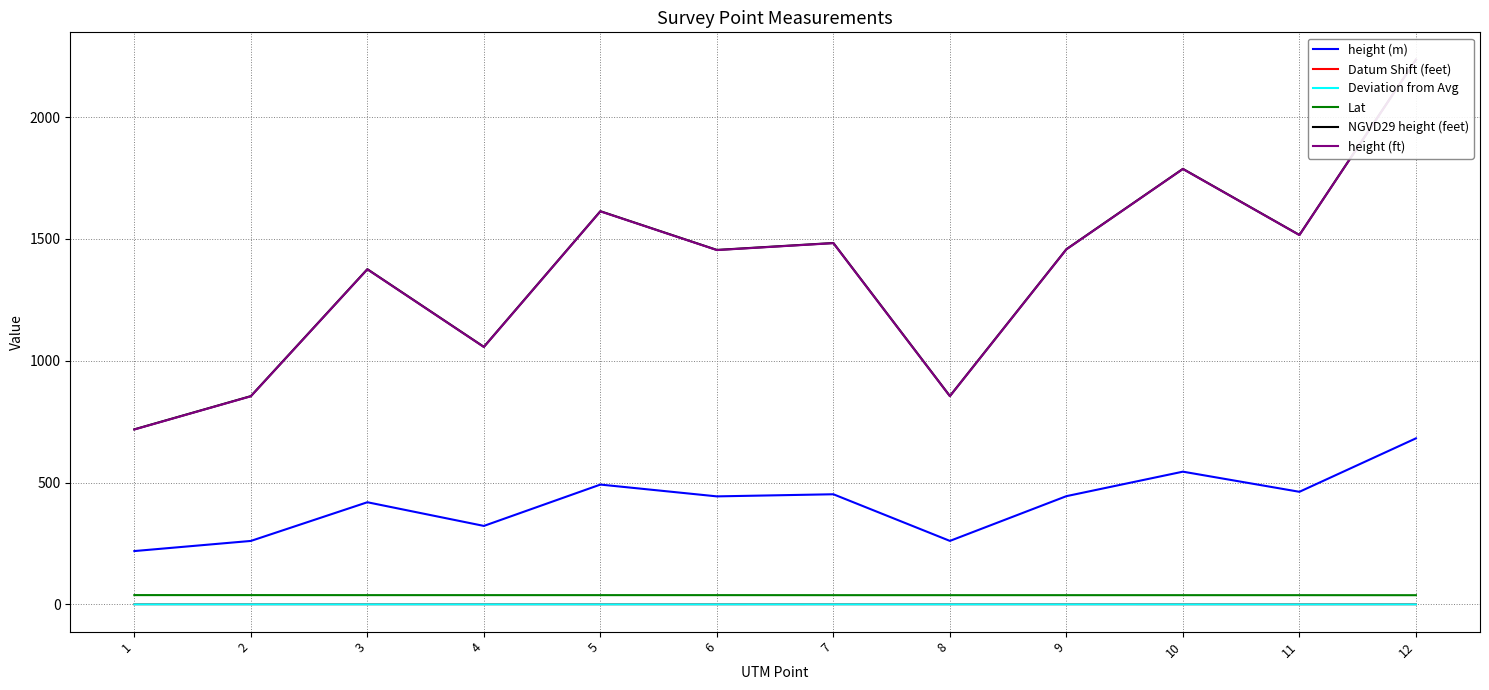

At how many categories does at least one series exceed 1532?

3